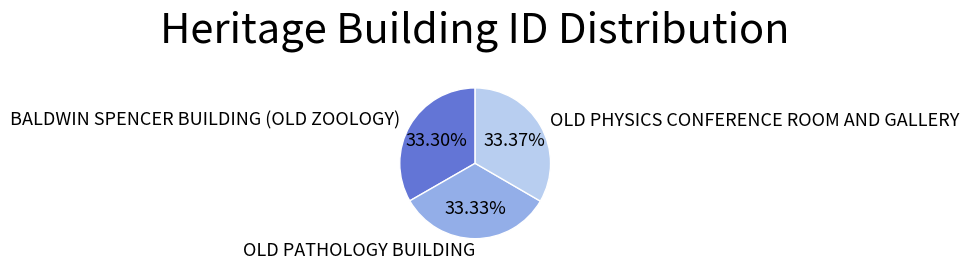

Do OLD PATHOLOGY BUILDING and OLD PHYSICS CONFERENCE ROOM AND GALLERY together represent more than half of the pie?

Yes